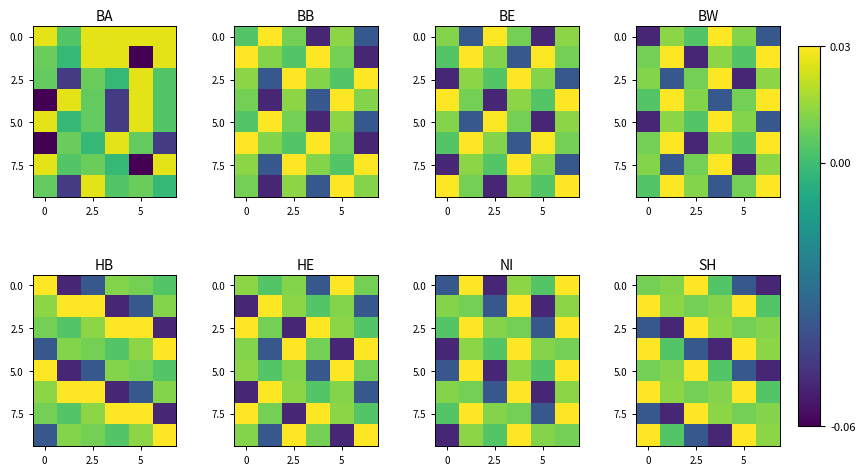

At how many categories does at least one series exceed 0?

6